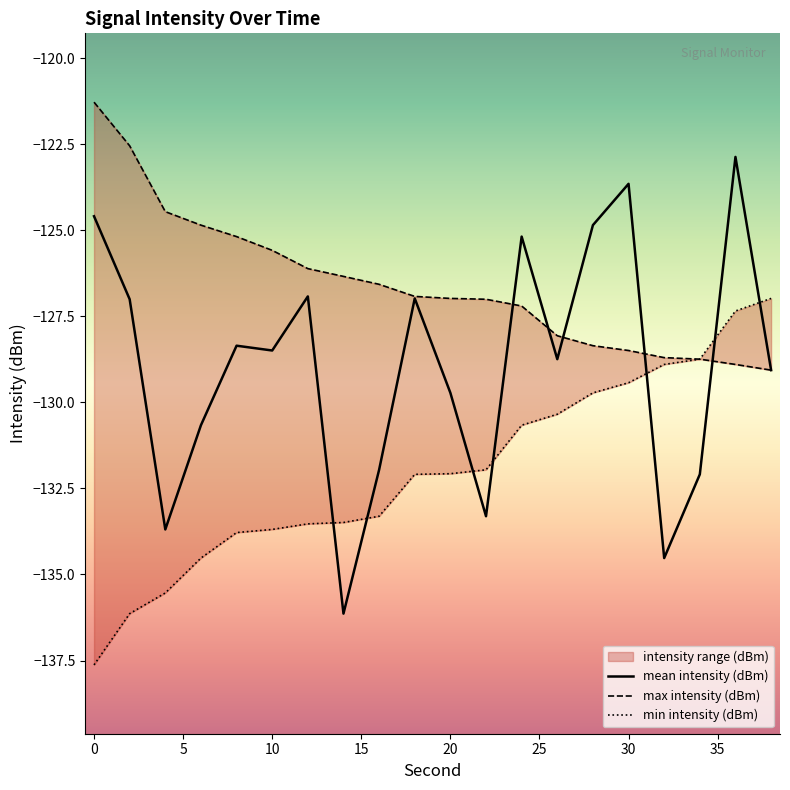

Is the value of max intensity (dBm) at 11 greater than the value of mean intensity (dBm) at 15?

Yes